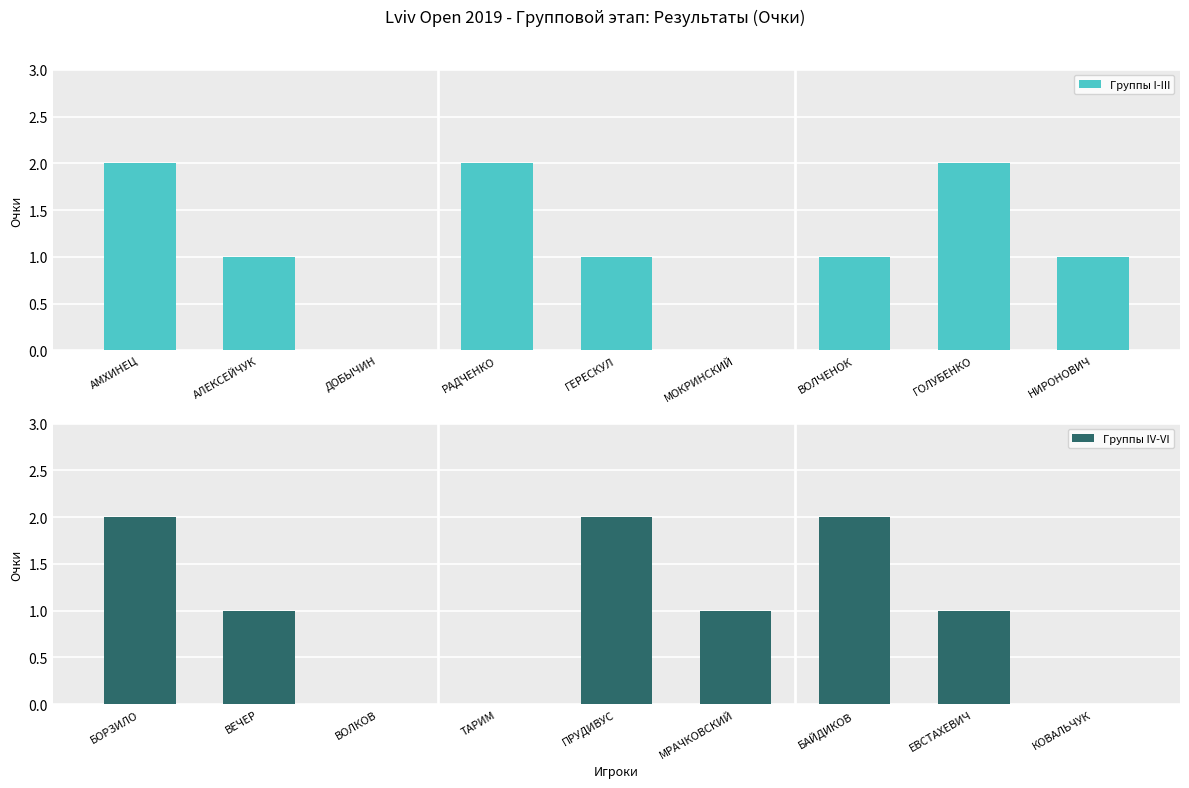

The Группы IV-VI series shows 1 at МРАЧКОВСКИЙ. True or false?

True